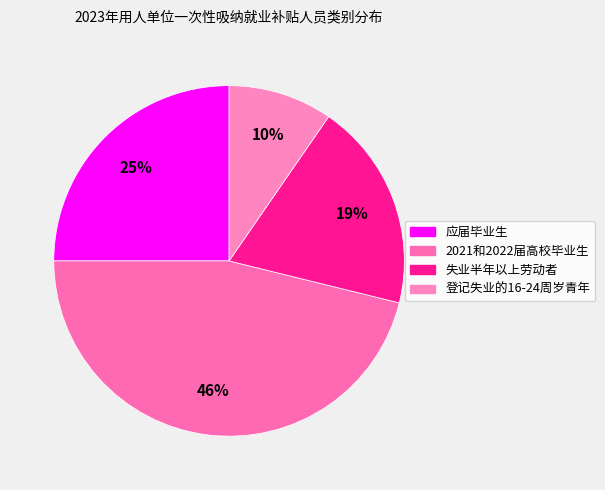

How much of the chart is everything except 失业半年以上劳动者?

80.8%